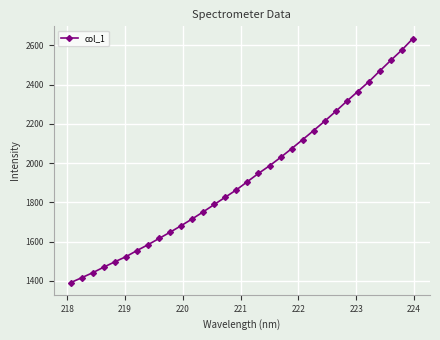

What is the value of the 18th point from the left?

1947.6